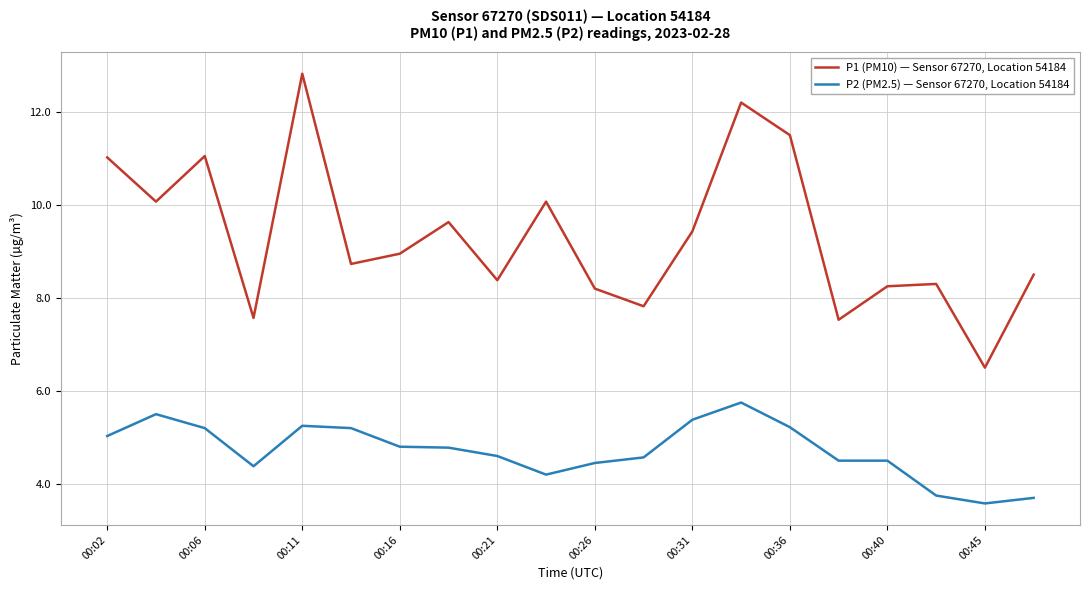

List the series in order of their overall mean, lowest first.

P2 (PM2.5) — Sensor 67270, Location 54184, P1 (PM10) — Sensor 67270, Location 54184